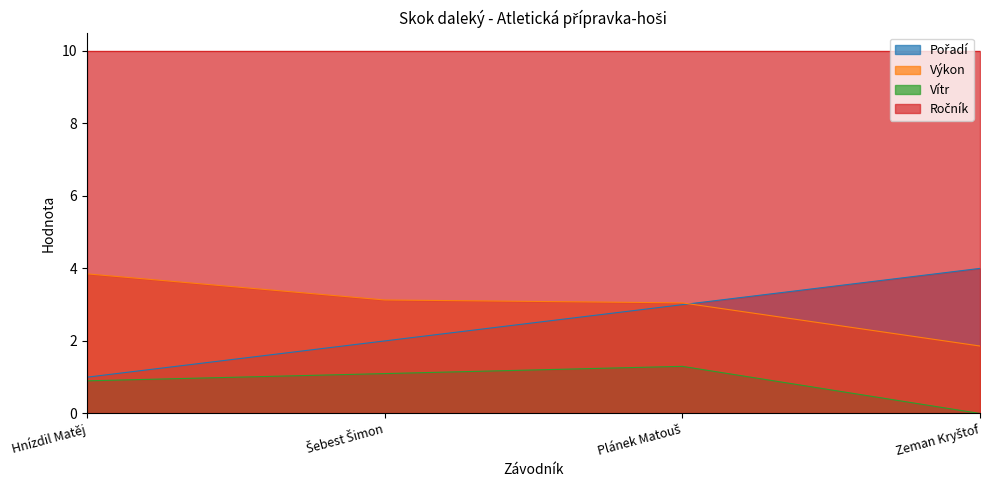

What is the difference between the highest and lowest values at Hnízdil Matěj?

9.1